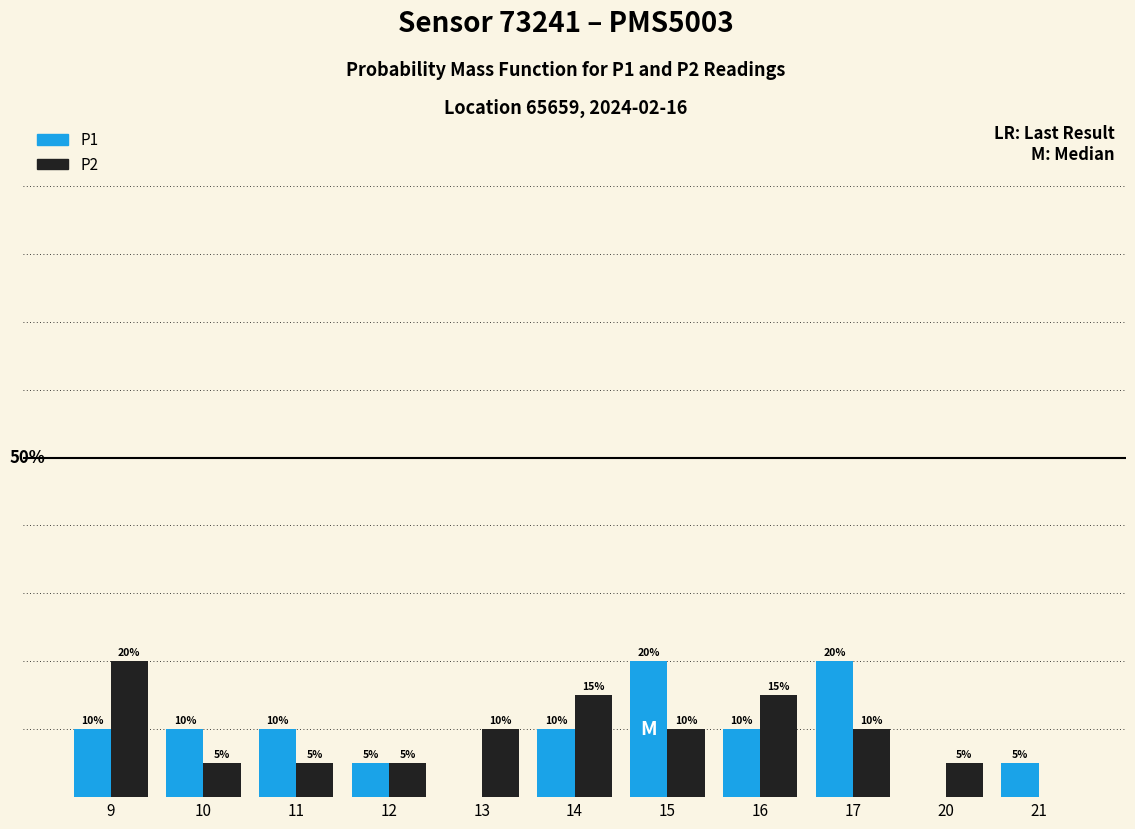

Are the bars horizontal?

No